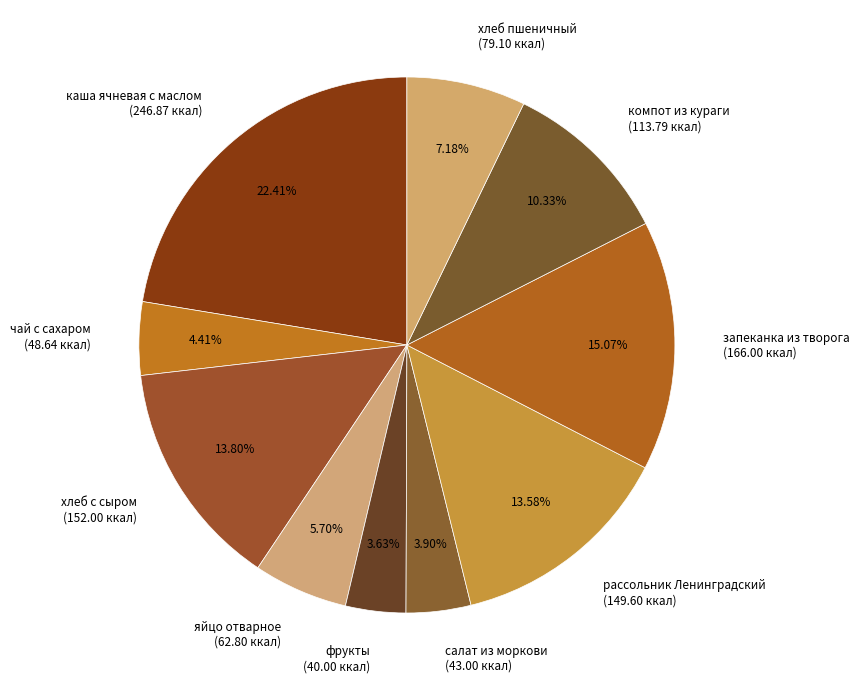

To the nearest percent, what portion does запеканка из творога represent?

15%